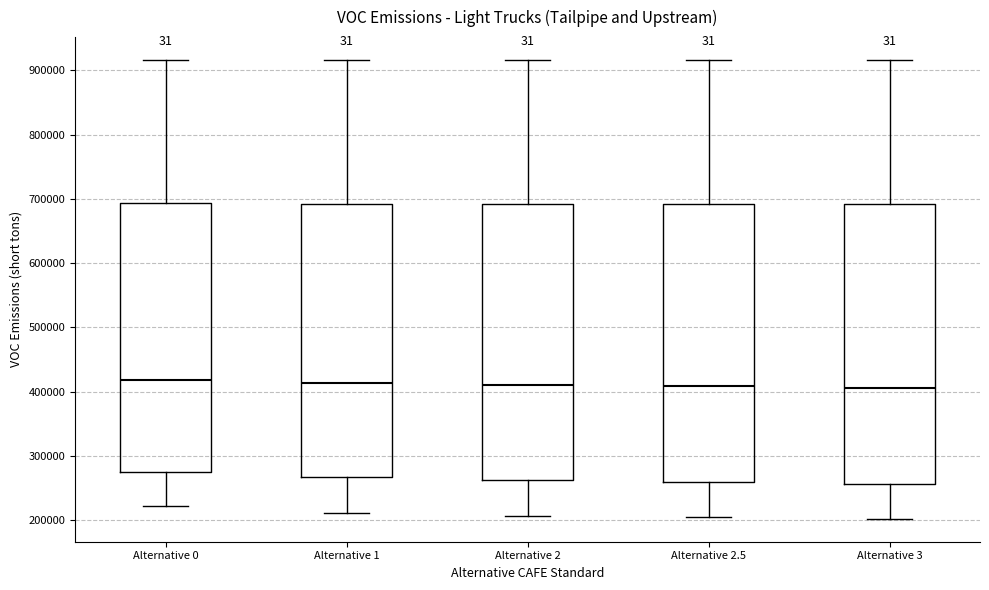

Where does the upper whisker of the box for Alternative 0 end on the y-axis? The values are not printed on the chart, so give them approximately, as read against the axis.

920000